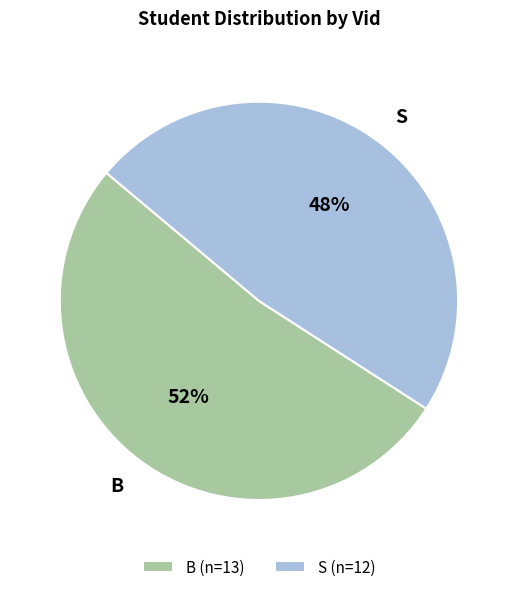

Count the number of slices in the pie.

2